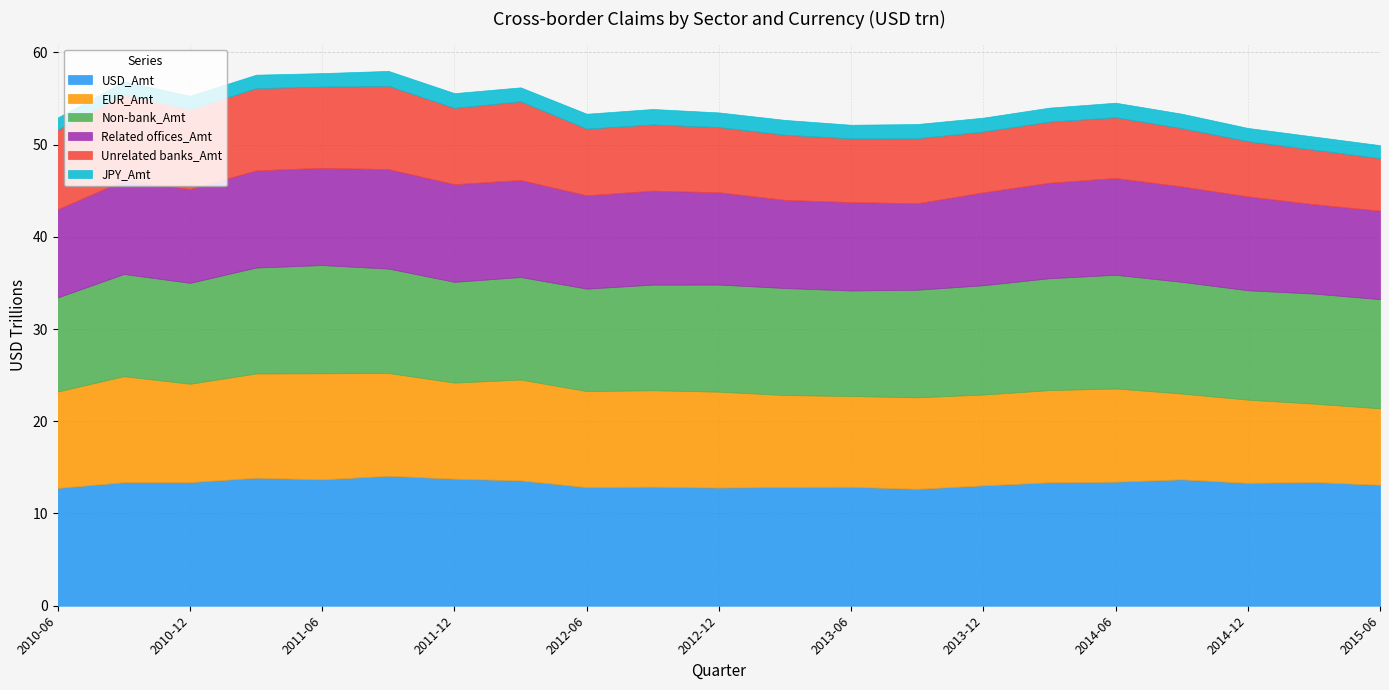

What are all the series names shown in the legend?

USD_Amt, EUR_Amt, Non-bank_Amt, Related offices_Amt, Unrelated banks_Amt, JPY_Amt